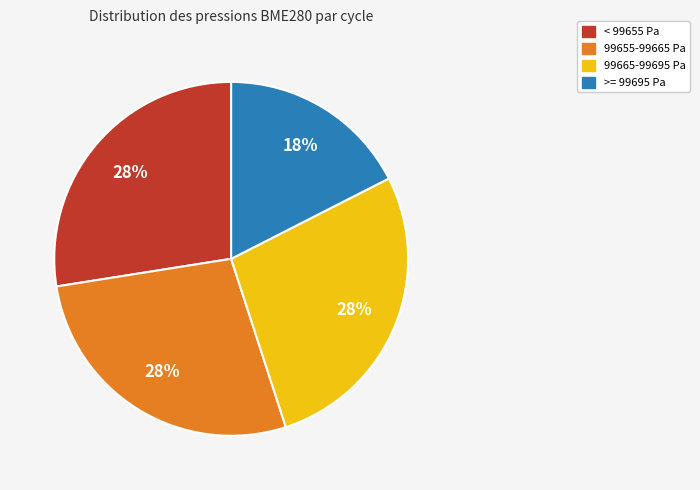

To the nearest percent, what is the difference between the largest and smallest slice percentages?

10%